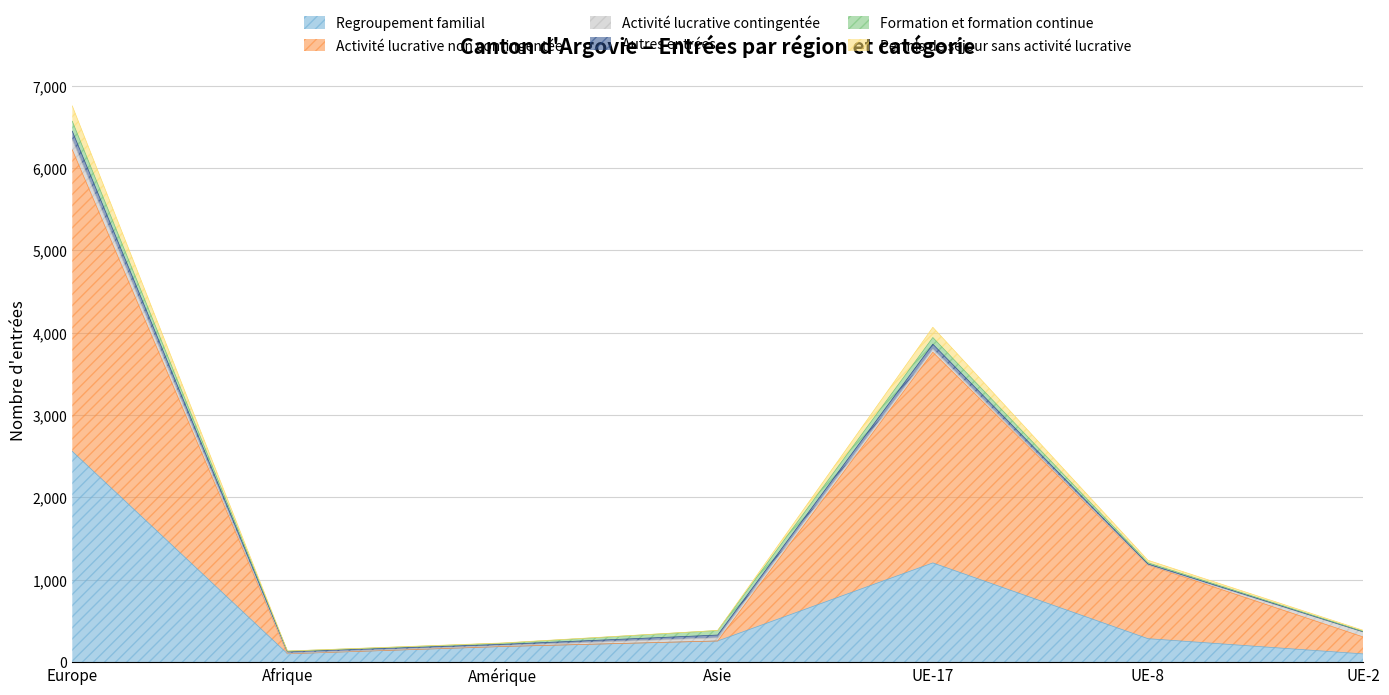

At which category is the sum across all series the highest?

Europe